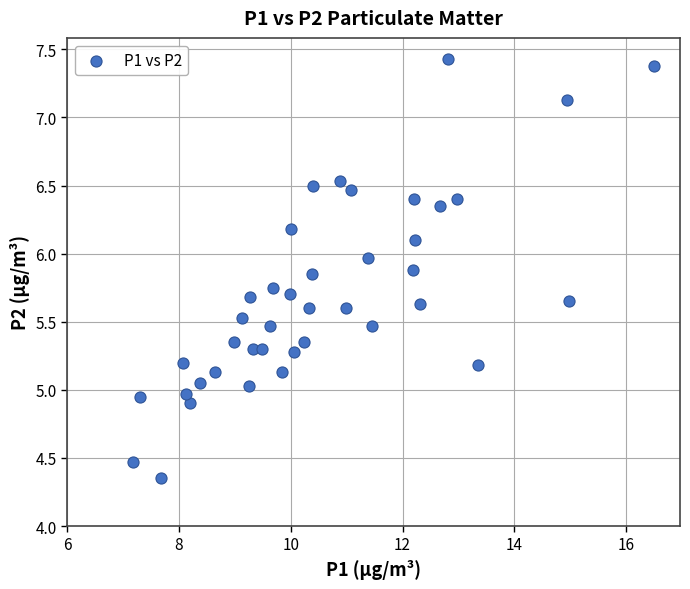

What is the range of Y values (max minus min)?

3.1